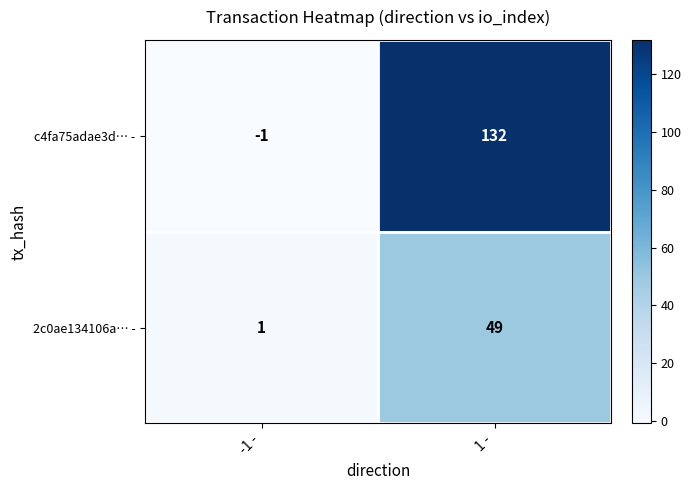

What is the sum of the c4fa75adae3d… - values at -1 - and 1 -?

131